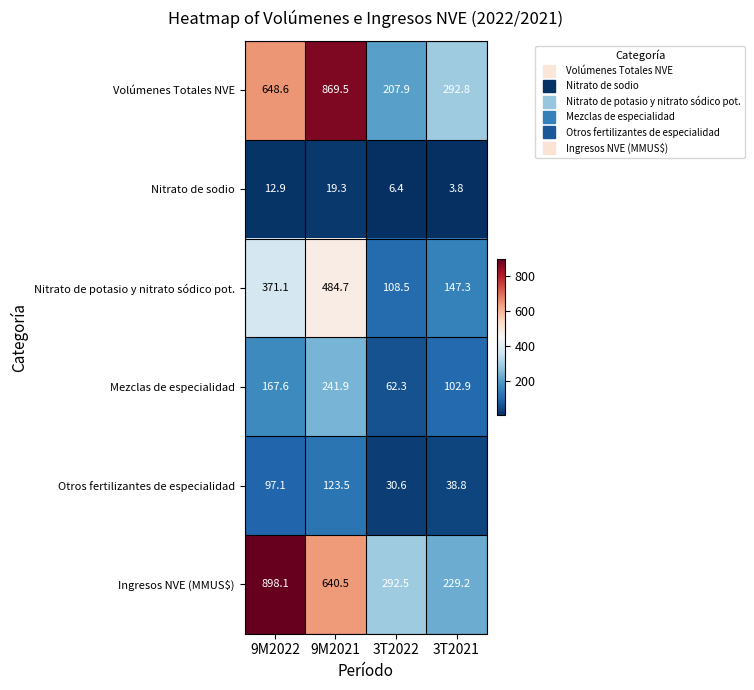

Which series has the largest total across all categories?

Ingresos NVE (MMUS$)